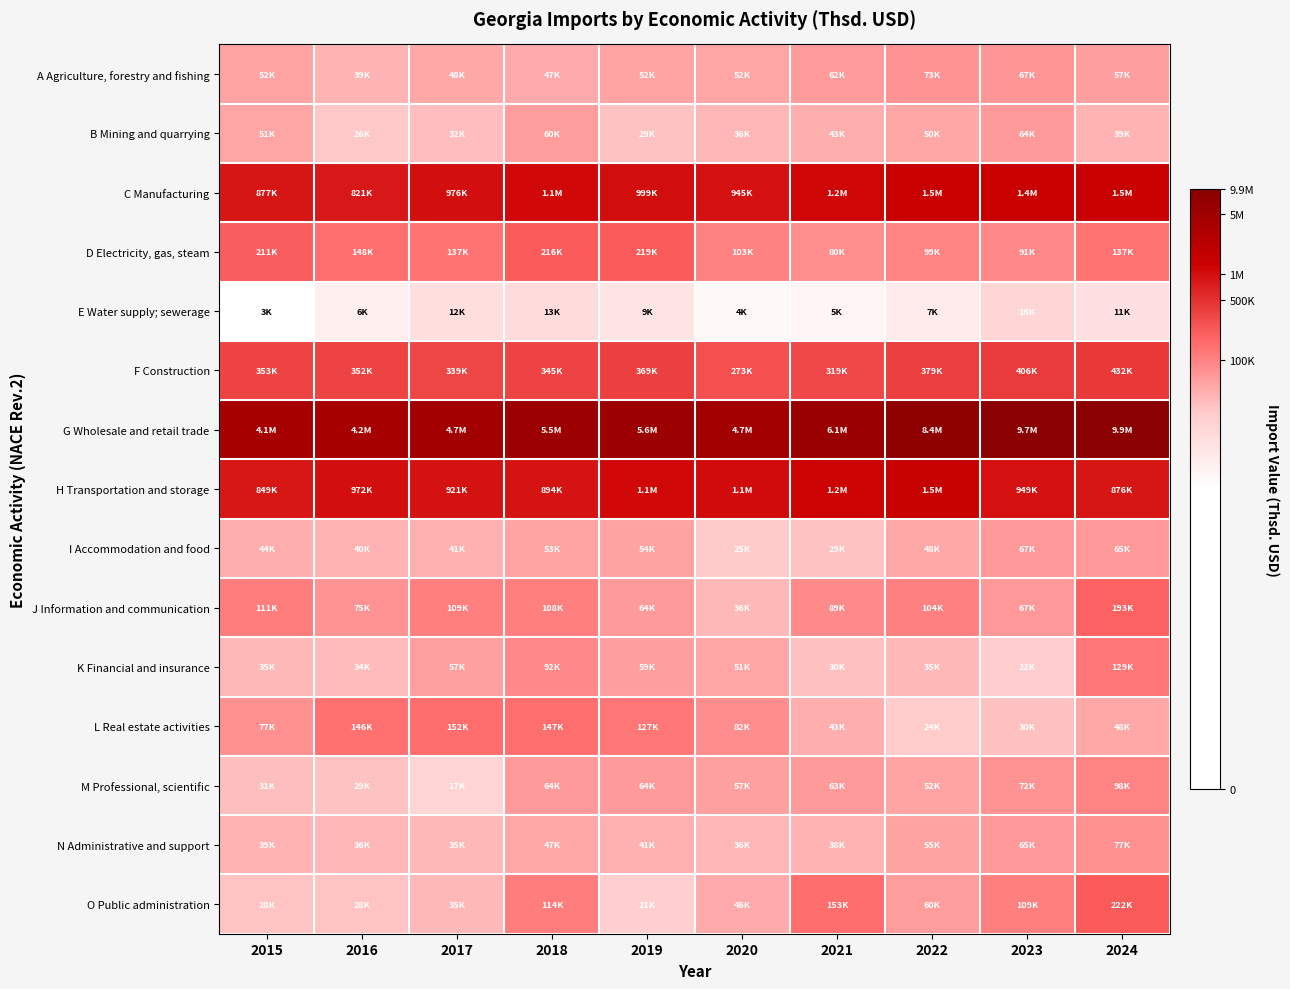

How many categories are shown in the chart?

10